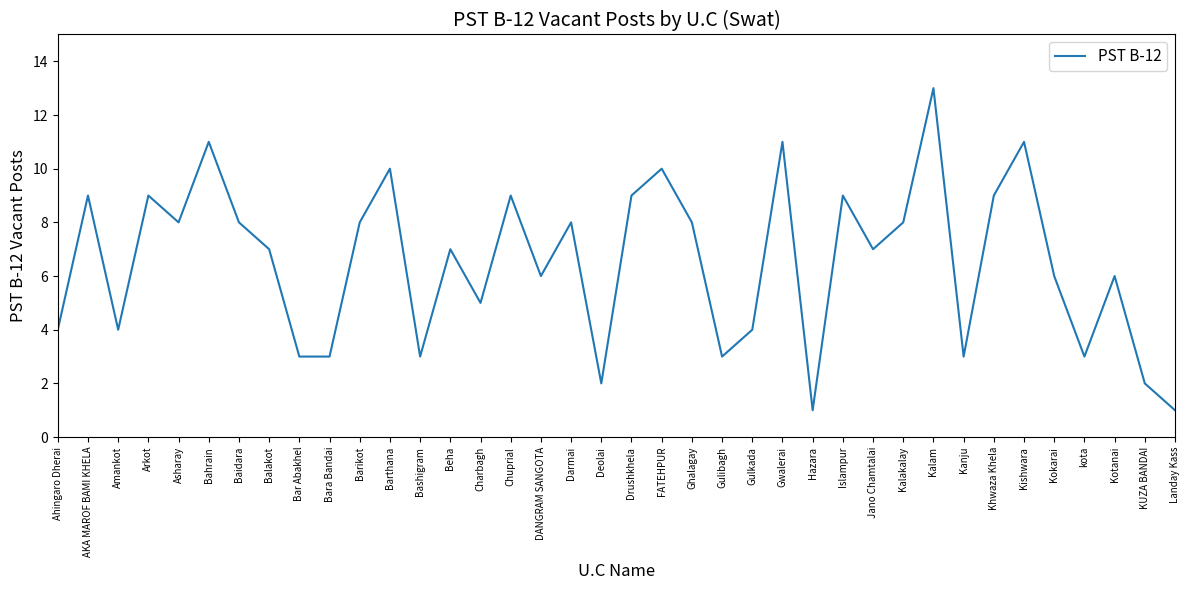

What position from the right is Drushkhela?

19